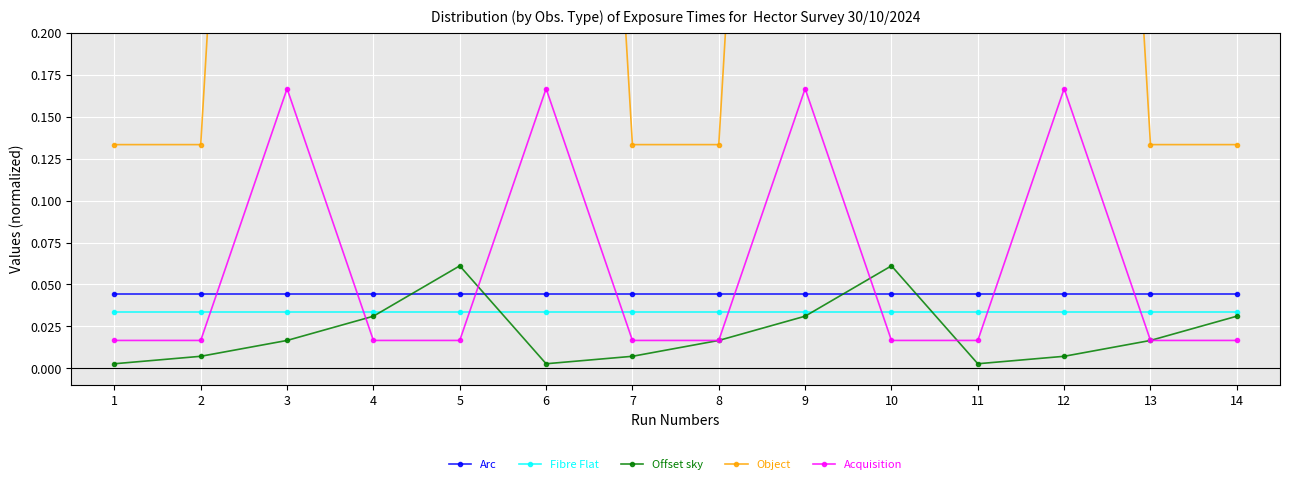

Reading left to right, transcribe all the data shown in this chart.

Arc: 1=0.0	2=0.0	3=0.0	4=0.0	5=0.0	6=0.0	7=0.0	8=0.0	9=0.0	10=0.0	11=0.0	12=0.0	13=0.0	14=0.0
Fibre Flat: 1=0.0	2=0.0	3=0.0	4=0.0	5=0.0	6=0.0	7=0.0	8=0.0	9=0.0	10=0.0	11=0.0	12=0.0	13=0.0	14=0.0
Offset sky: 1=0.0	2=0.0	3=0.0	4=0.0	5=0.1	6=0.0	7=0.0	8=0.0	9=0.0	10=0.1	11=0.0	12=0.0	13=0.0	14=0.0
Object: 1=0.1	2=0.1	3=1.0	4=1.0	5=1.0	6=1.0	7=0.1	8=0.1	9=1.0	10=1.0	11=1.0	12=1.0	13=0.1	14=0.1
Acquisition: 1=0.0	2=0.0	3=0.2	4=0.0	5=0.0	6=0.2	7=0.0	8=0.0	9=0.2	10=0.0	11=0.0	12=0.2	13=0.0	14=0.0